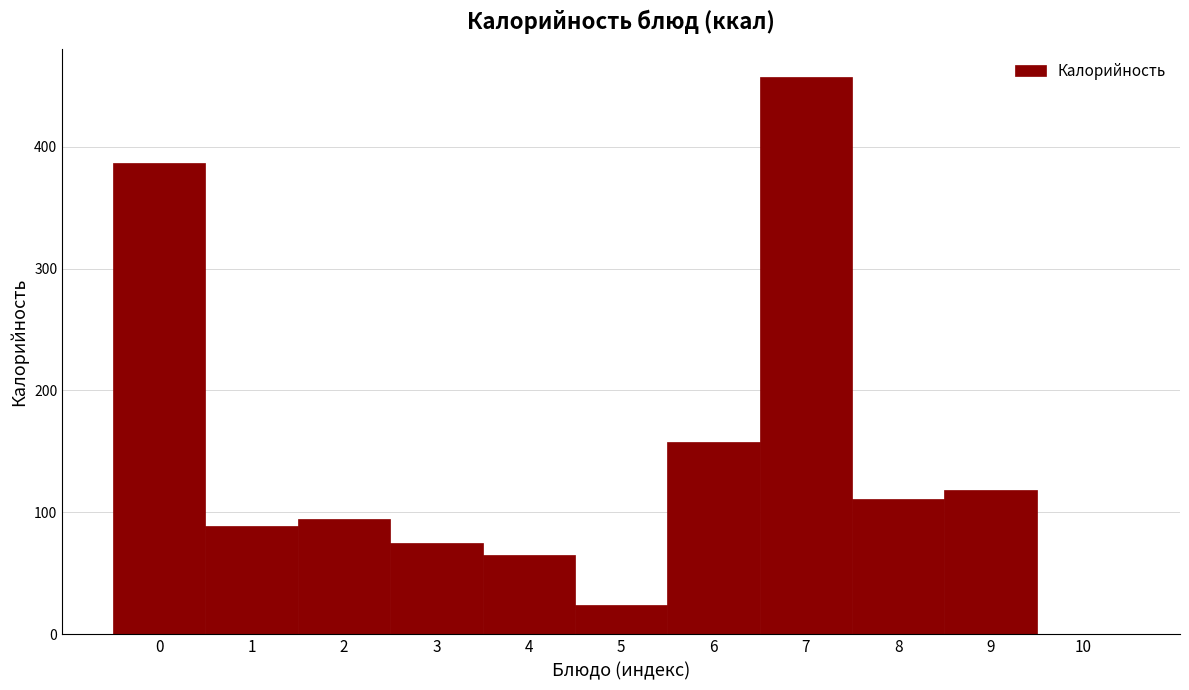

How tall is the bar that spans 0.5 to 1.5 on the x-axis? The values are not printed on the chart, so give them approximately, as read against the axis.

90